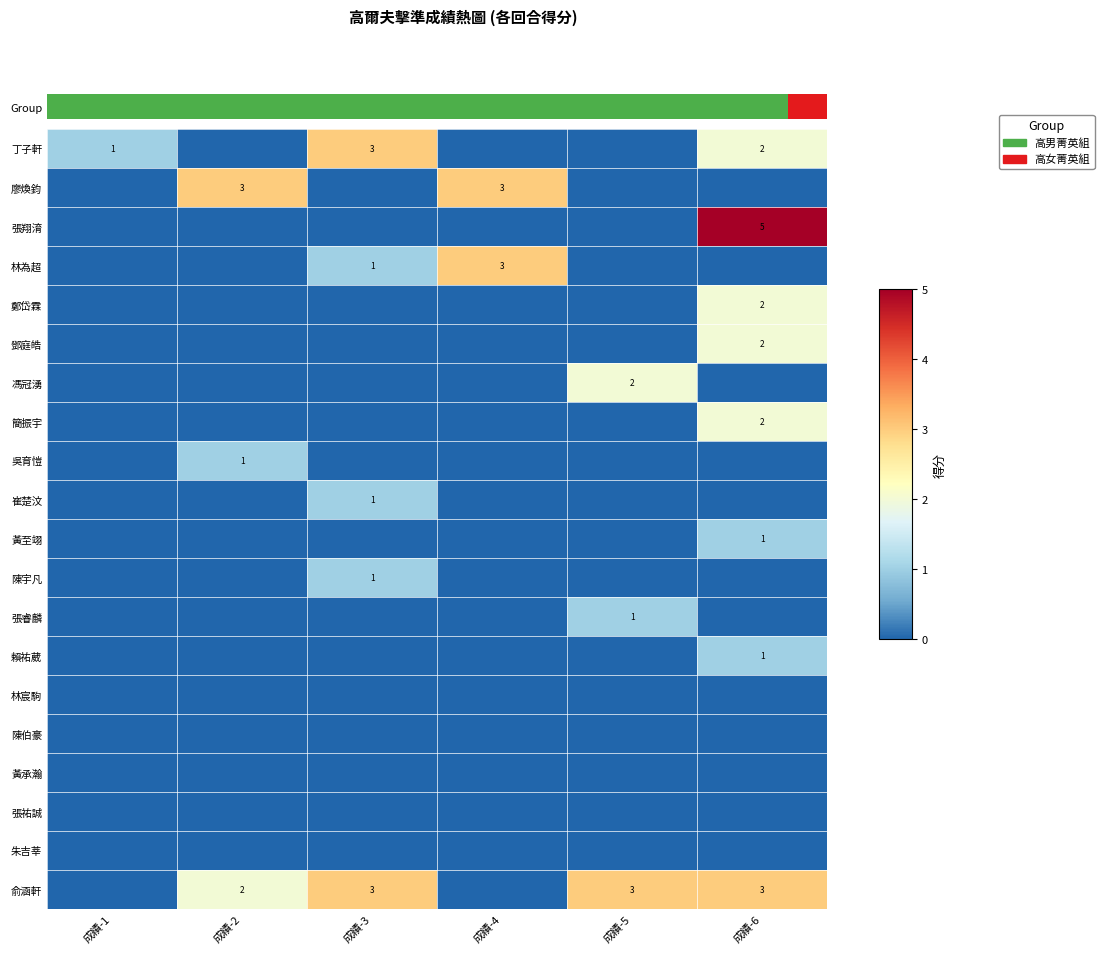

What is the total value across all series at 成績-6?

18